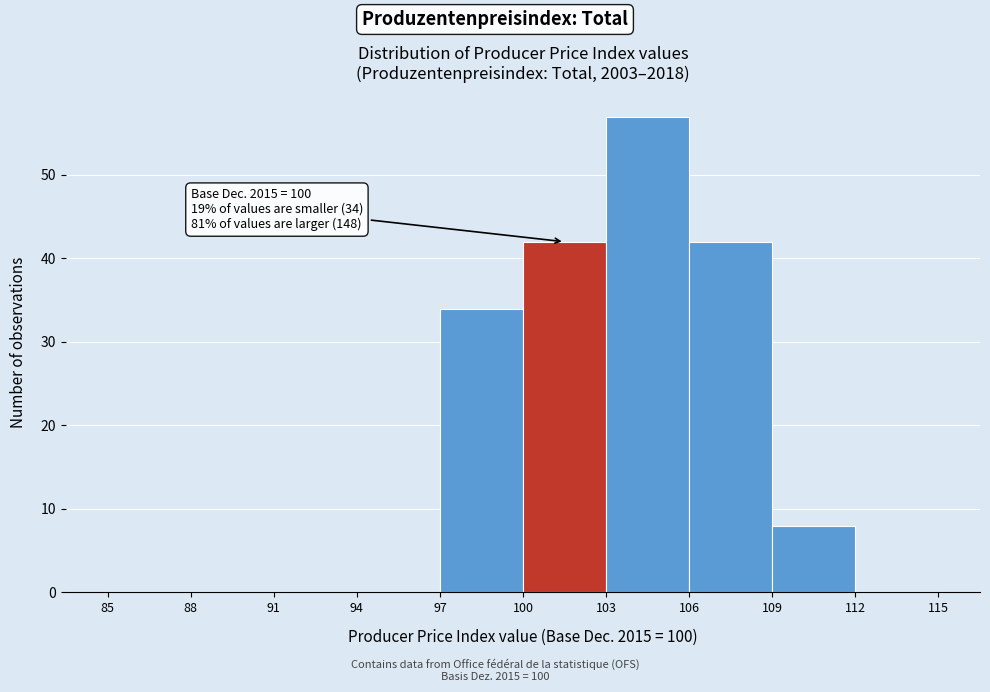

Over which range of the x-axis is the bar tallest?

103 to 106